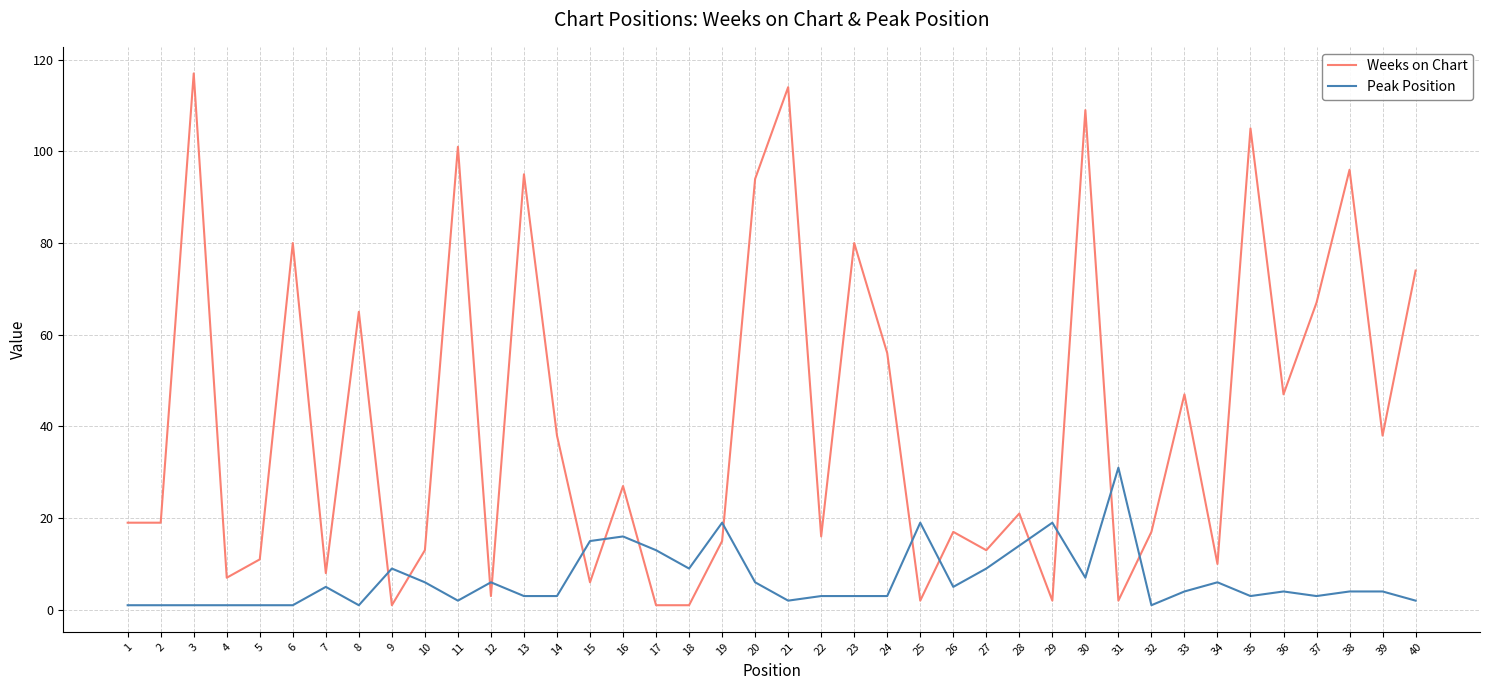

What are all the series names shown in the legend?

Weeks on Chart, Peak Position